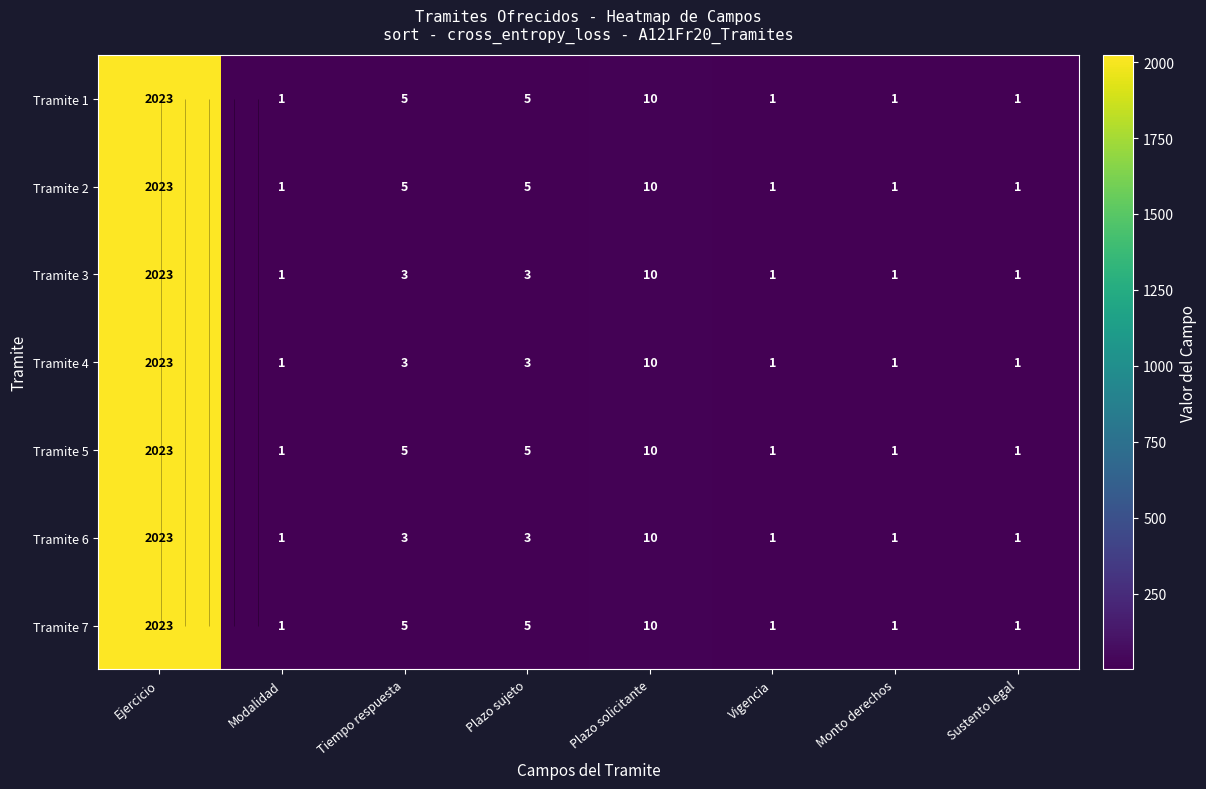

What is the total value across all series at Plazo sujeto?

29